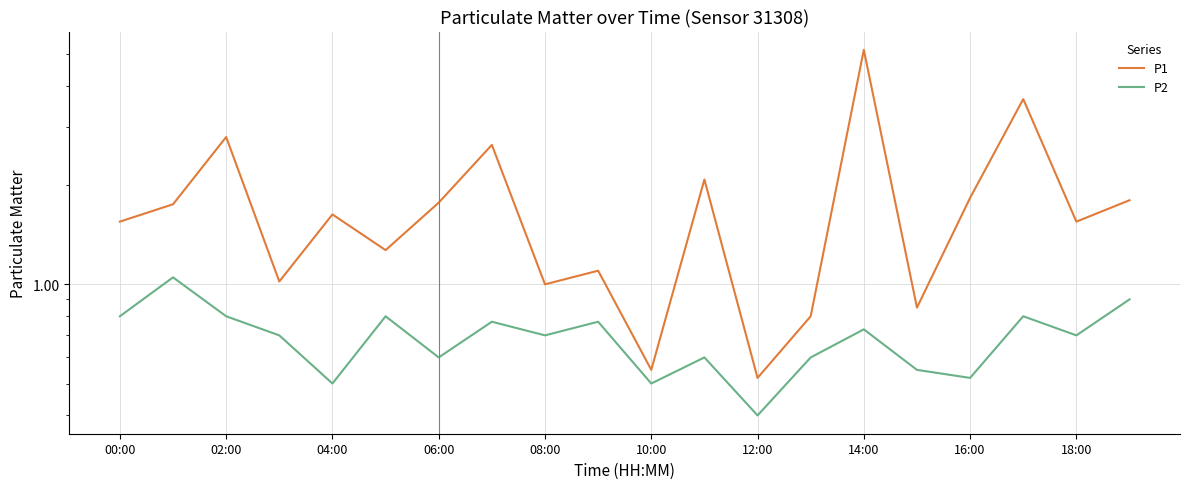

Between 08:00 and 17, which series saw the biggest shift?

P1